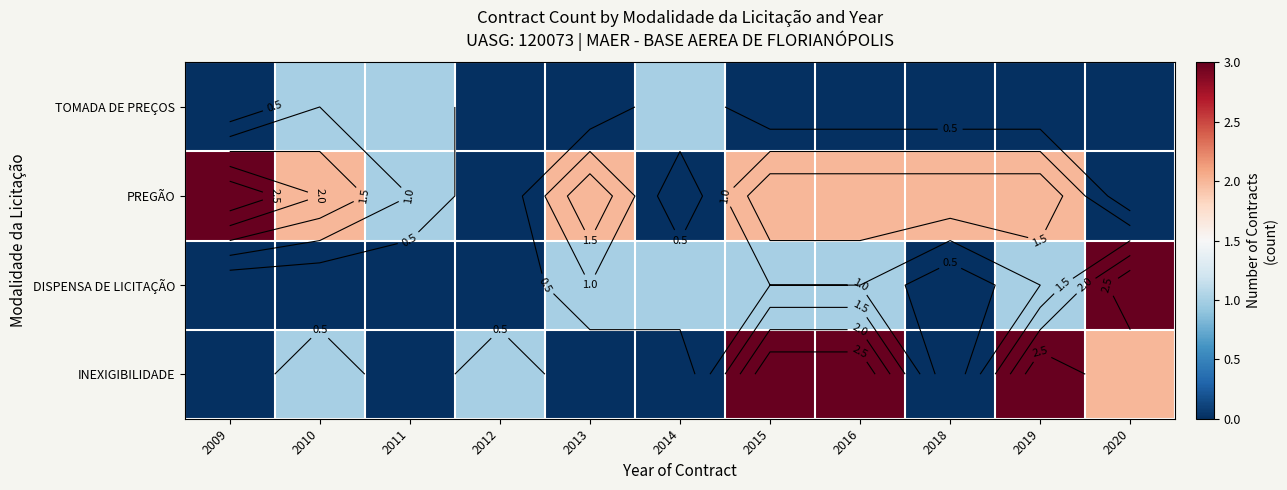

Which series has the largest total across all categories?

PREGÃO